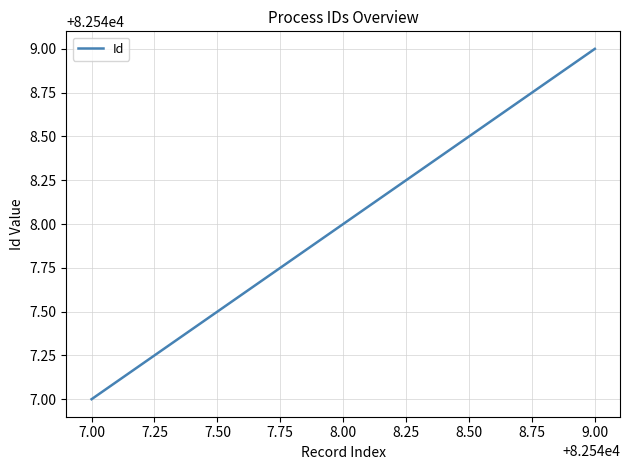

List the labels in order of value, largest first.

9.00, 8.00, 7.00